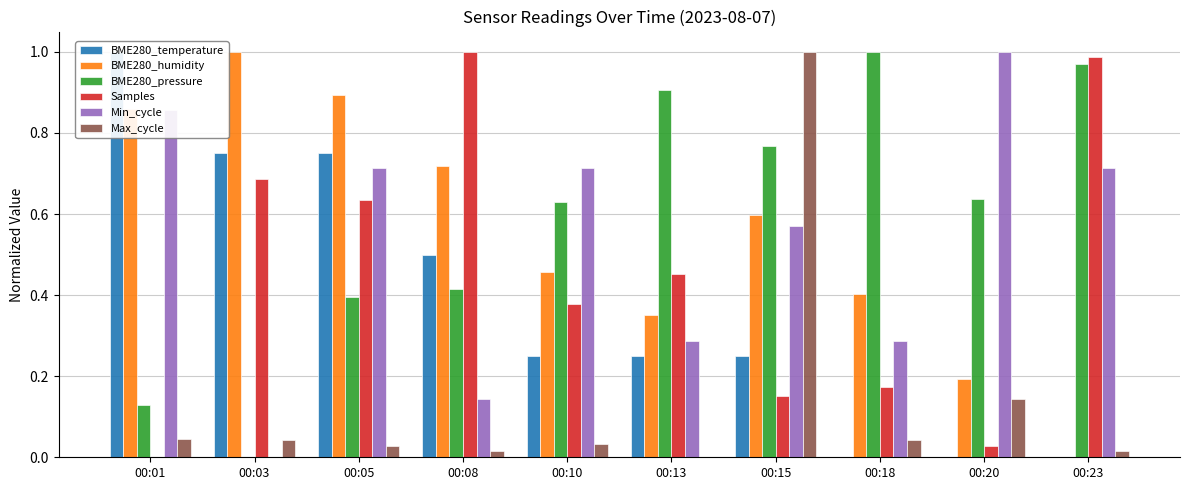

What is the sum of the BME280_humidity values at 00:10 and 00:03?

1.5